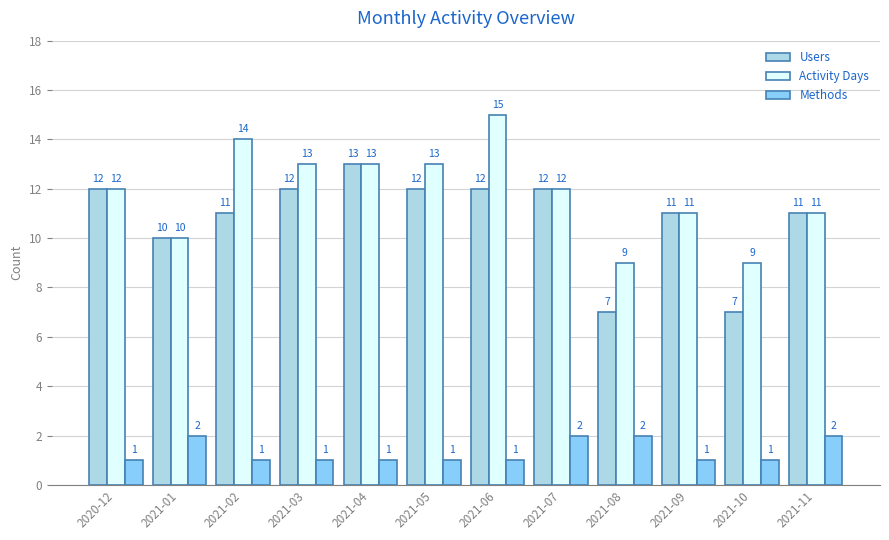

What is the average value of the Methods series?

1